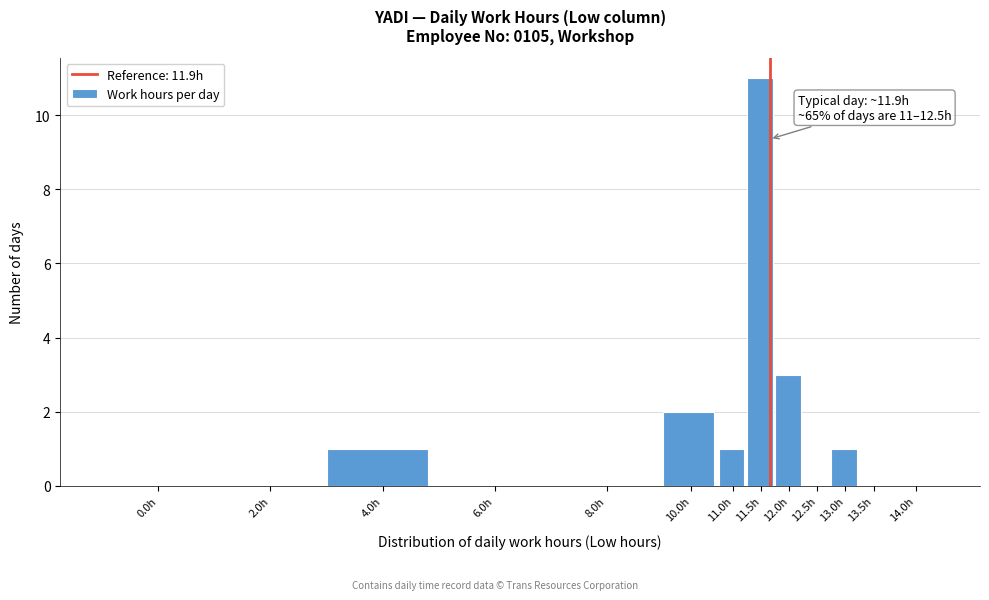

Reading right to left, what are all the values shown in this chart?

14.0h=0	13.5h=0	13.0h=1	12.5h=0	12.0h=3	11.5h=11	11.0h=1	10.0h=2	8.0h=0	6.0h=0	4.0h=1	2.0h=0	0.0h=0